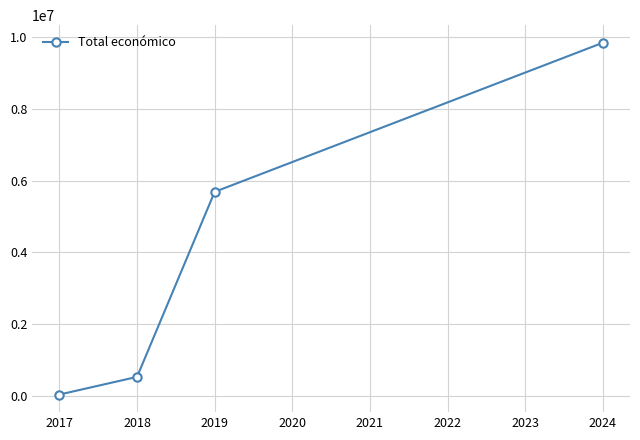

How many lines are shown in the chart?

1